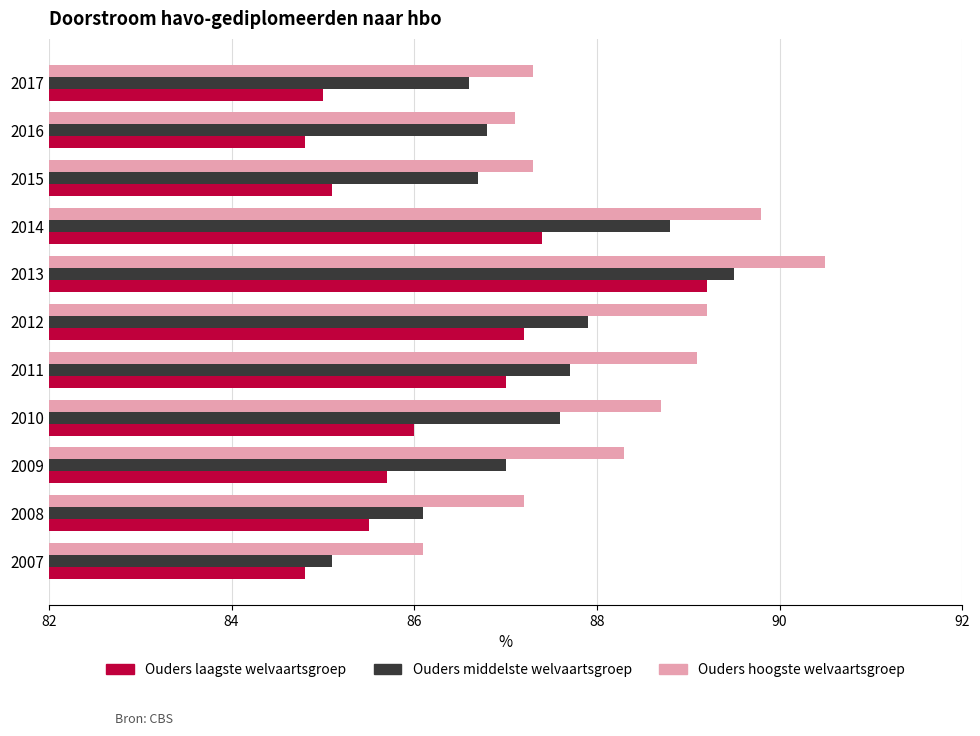

At 2009, list the series in order from largest to smallest.

Ouders hoogste welvaartsgroep, Ouders middelste welvaartsgroep, Ouders laagste welvaartsgroep